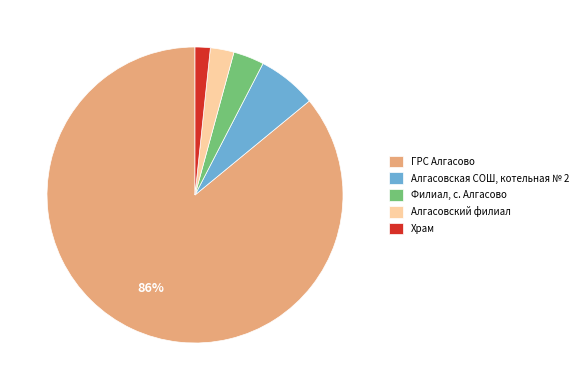

Count the number of slices in the pie.

5